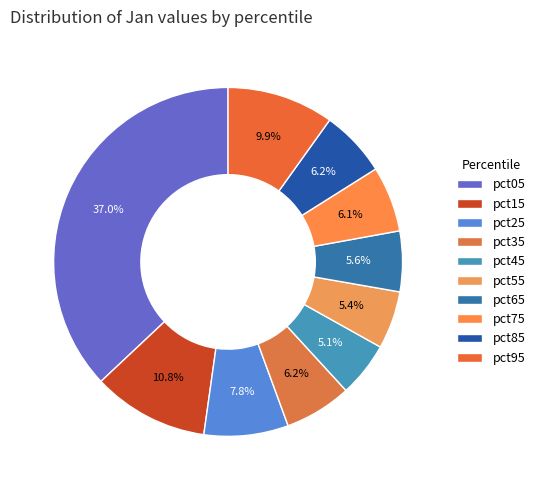

Does pct55 account for over 50% of the chart?

No